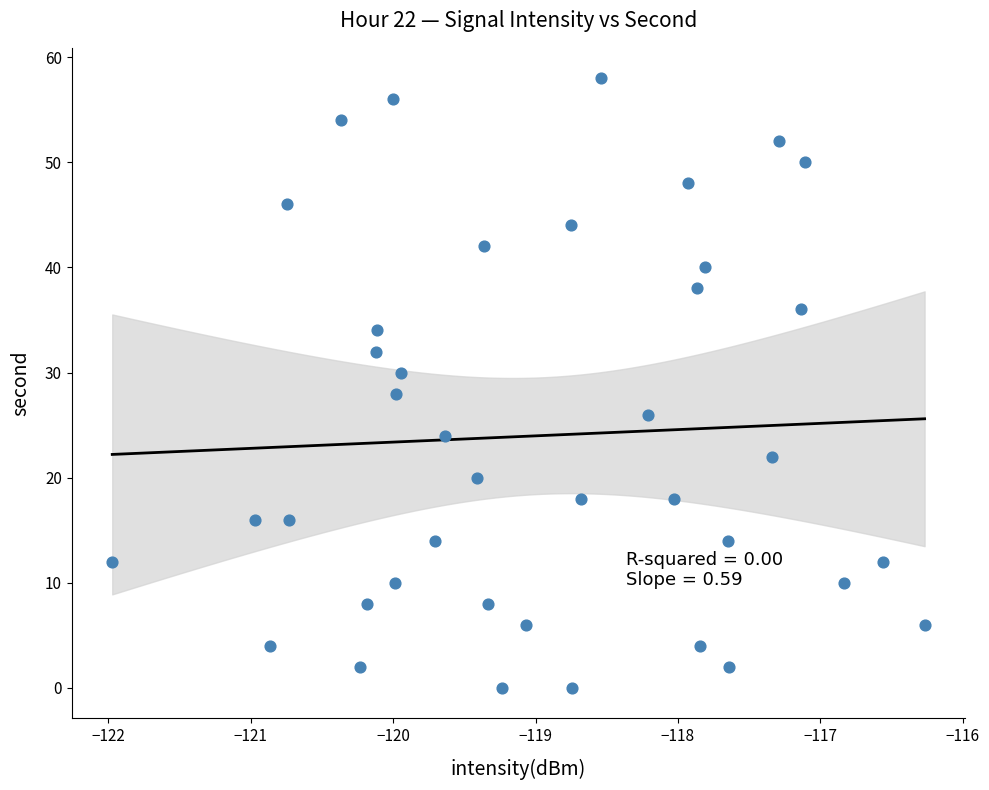

What is the range of Y values (max minus min)?

58